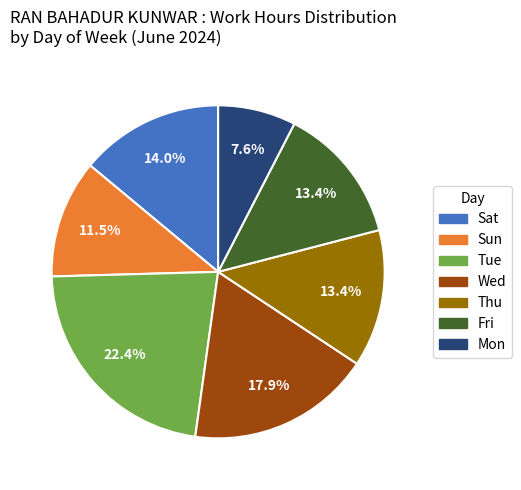

To the nearest percent, what percentage of the pie is Wed?

18%